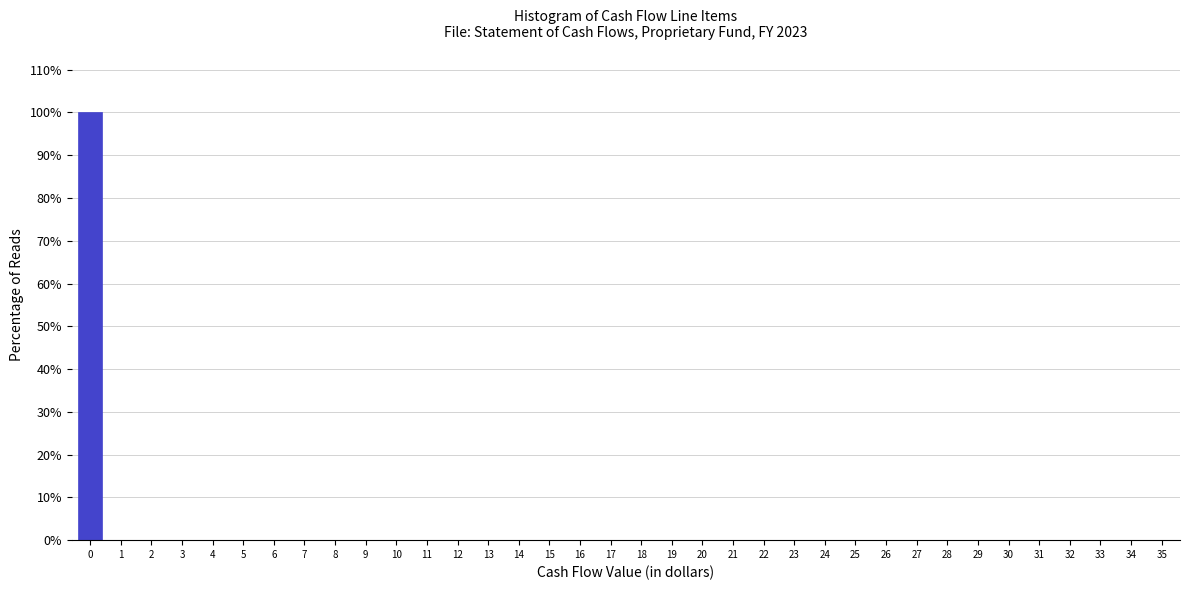

The value at 20 is -38. True or false?

False